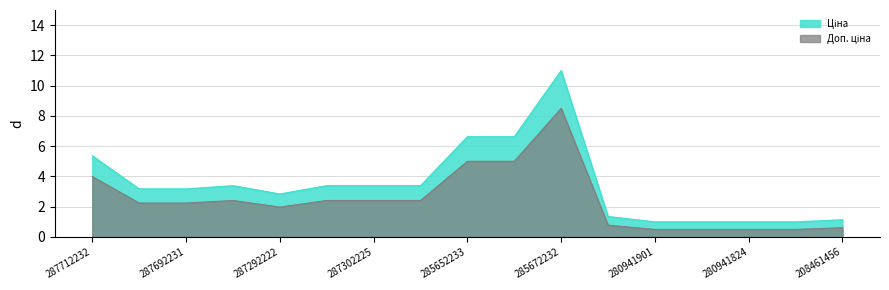

What is the difference between the maximum and minimum values in the Доп. ціна series?

8.0